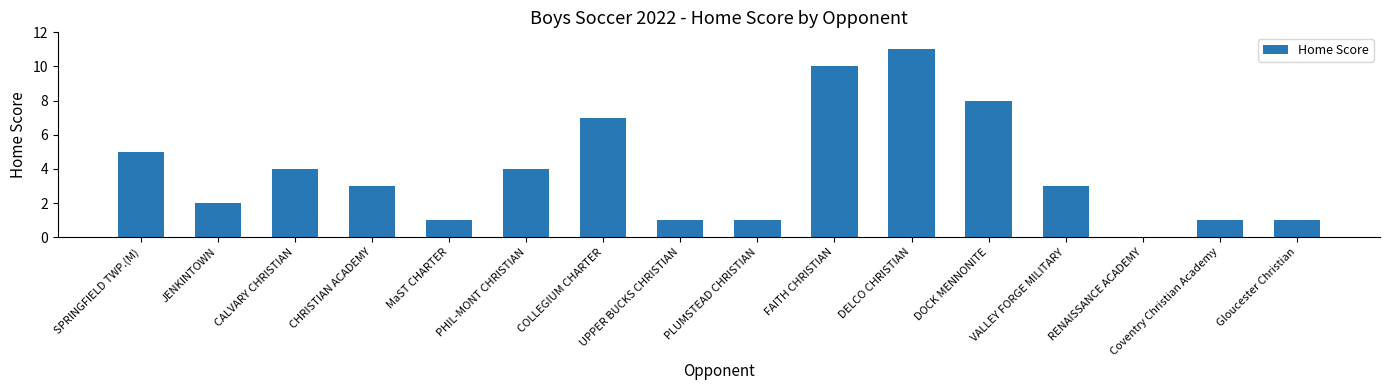

How many categories are shown in the chart?

16